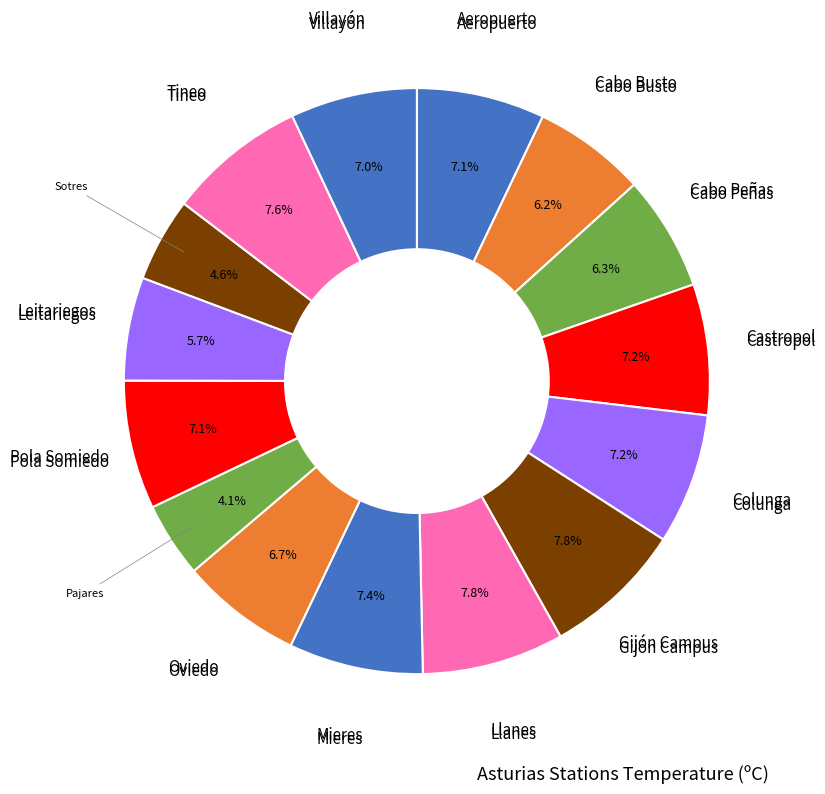

To the nearest percent, what is the average slice percentage?

7%